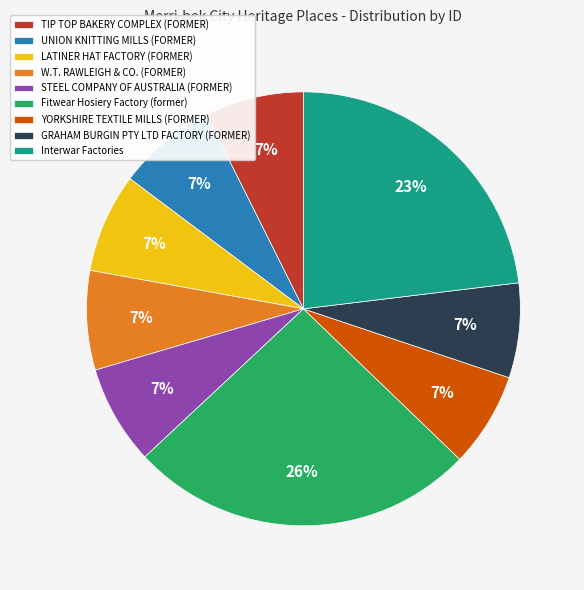

What percentage is the GRAHAM BURGIN PTY LTD FACTORY (FORMER) slice, to the nearest percent?

7%